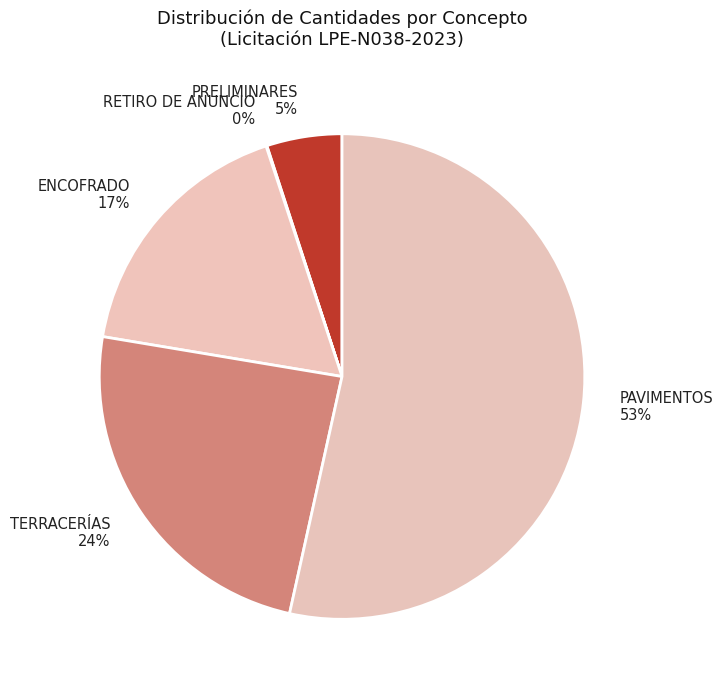

Is there any slice that represents more than half of the pie?

Yes